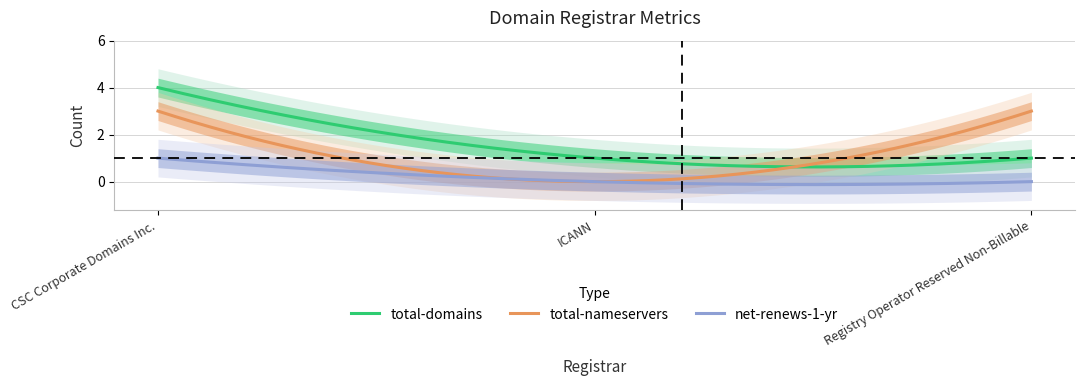

Which series has the largest total across all categories?

total-domains